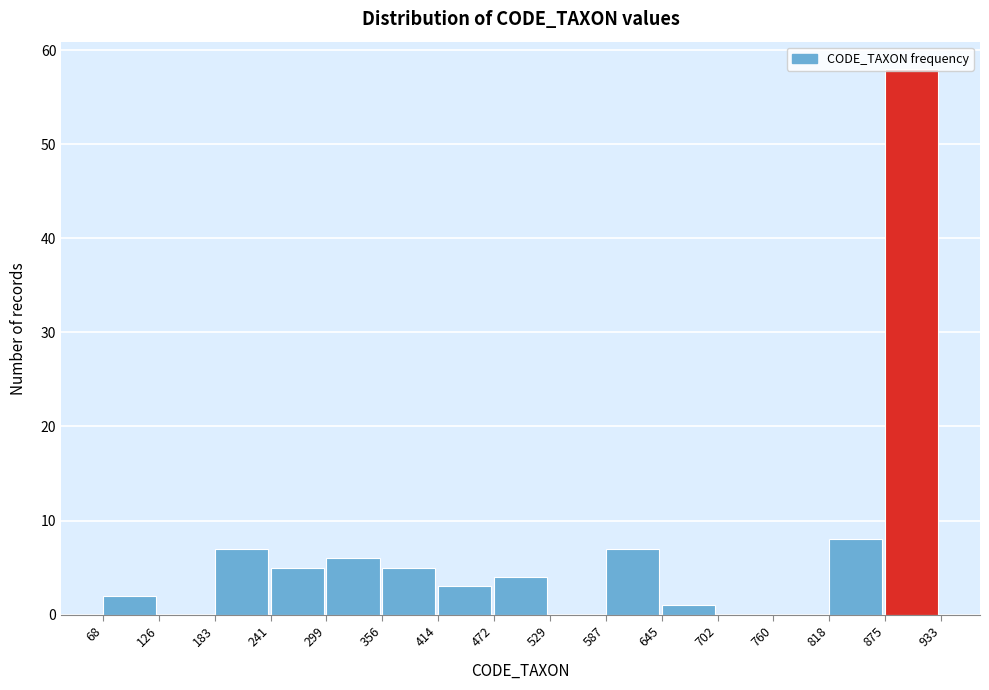

Reading left to right, transcribe this chart: for each bar, give the range it covers on the x-axis and its height. The values are not printed on the chart, so give them approximately, as read against the axis.

68 to 126: 2
126 to 183: 0
183 to 241: 7
241 to 299: 5
299 to 356: 6
356 to 414: 5
414 to 472: 3
472 to 529: 4
529 to 587: 0
587 to 645: 7
645 to 702: 1
702 to 760: 0
760 to 818: 0
818 to 875: 8
875 to 933: 58